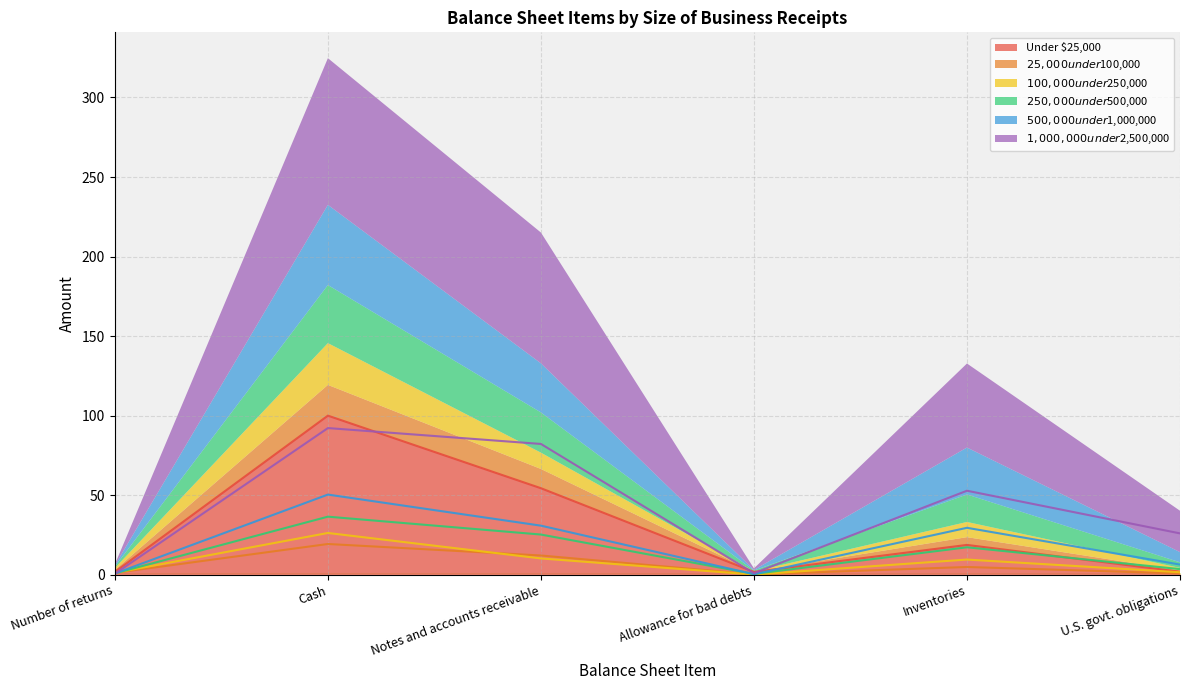

How many data points does each series have?

6